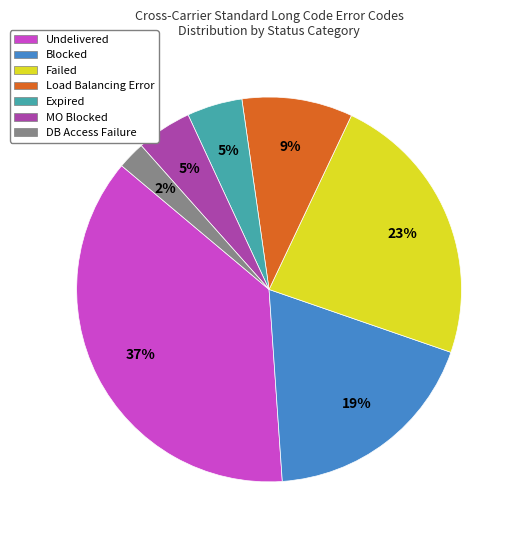

Does Load Balancing Error account for over 50% of the chart?

No